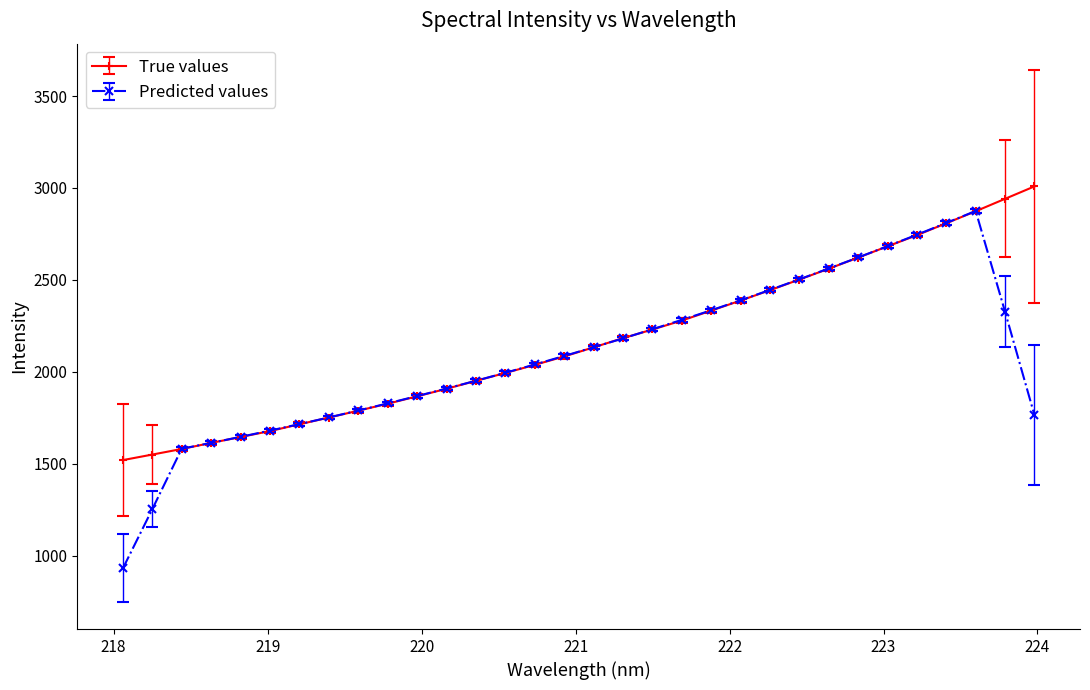

List the series in order of their peak value, lowest first.

Predicted values, True values